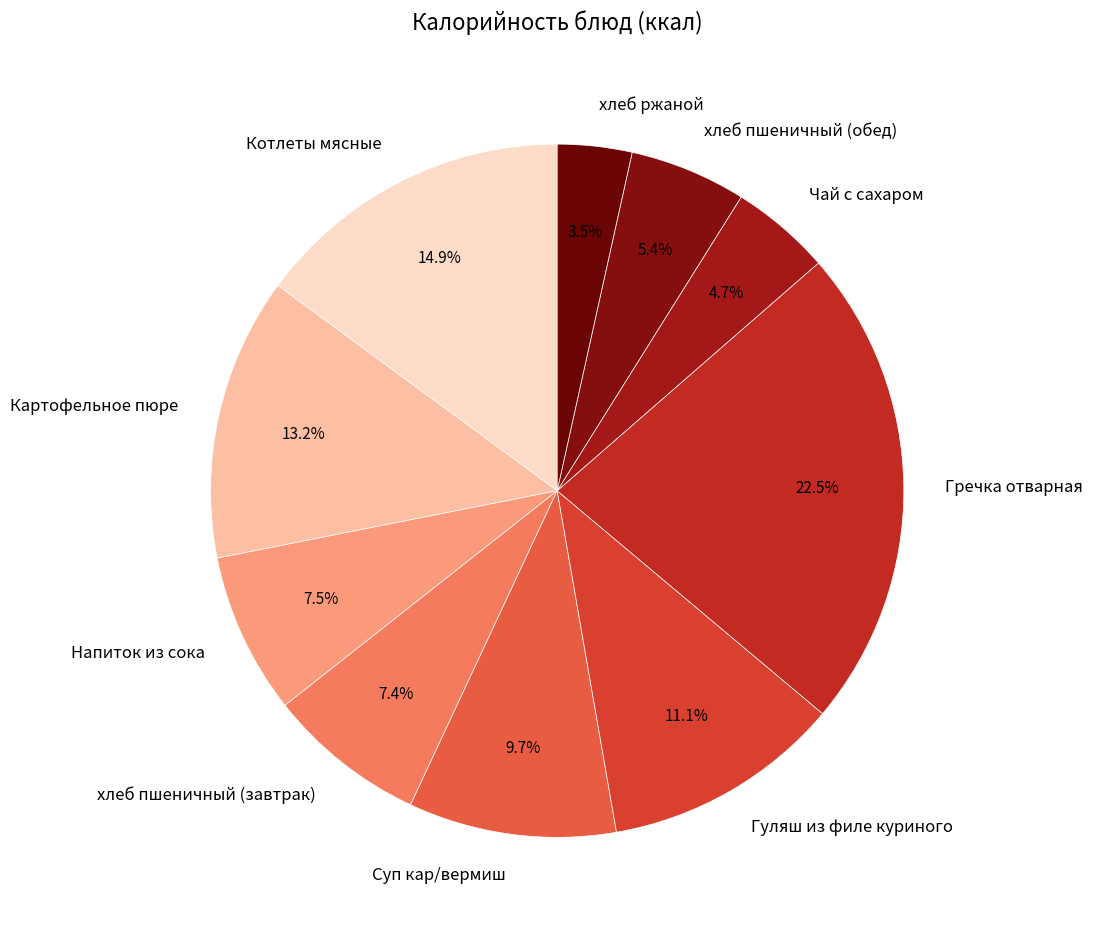

Which category has the smallest portion of the pie?

хлеб ржаной